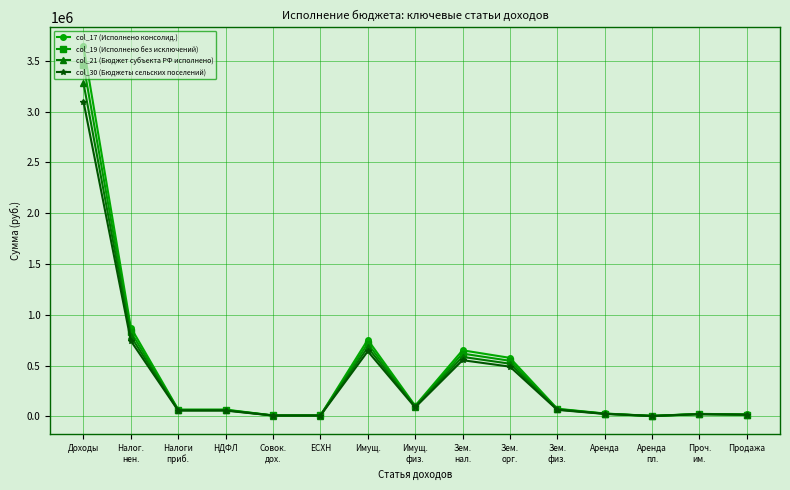

True or false: col_19 (Исполнено без исключений) has more than 1 interior local peaks.

True